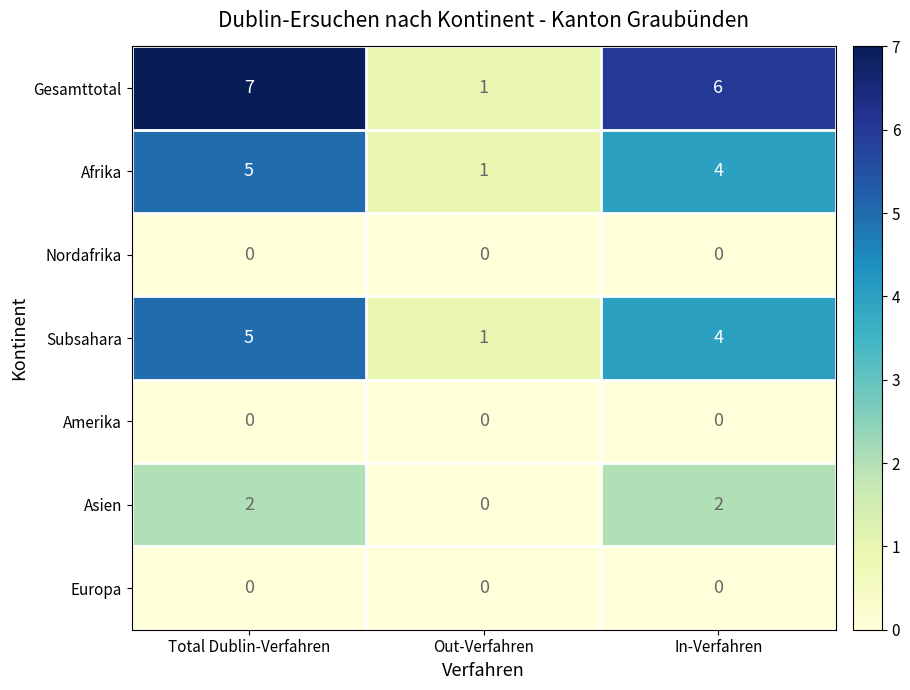

The Subsahara series shows 4 at In-Verfahren. True or false?

True